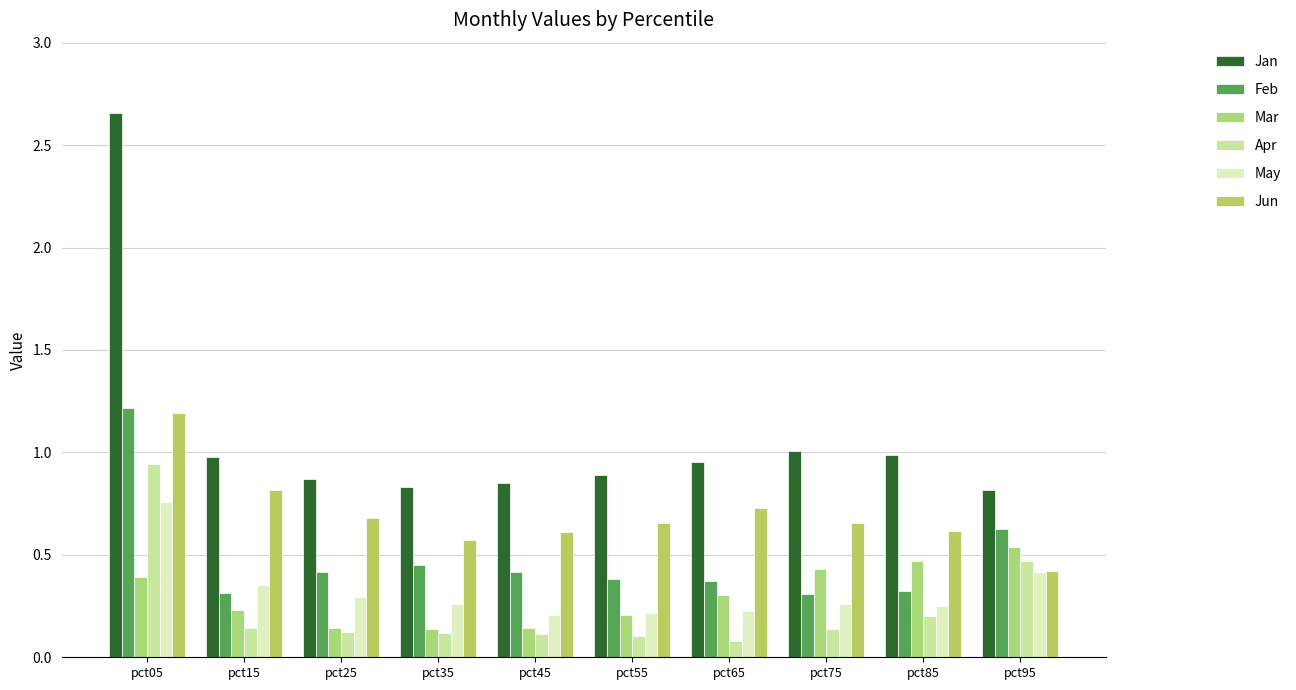

Rank the series at pct15 from lowest to highest value.

Apr, Mar, Feb, May, Jun, Jan